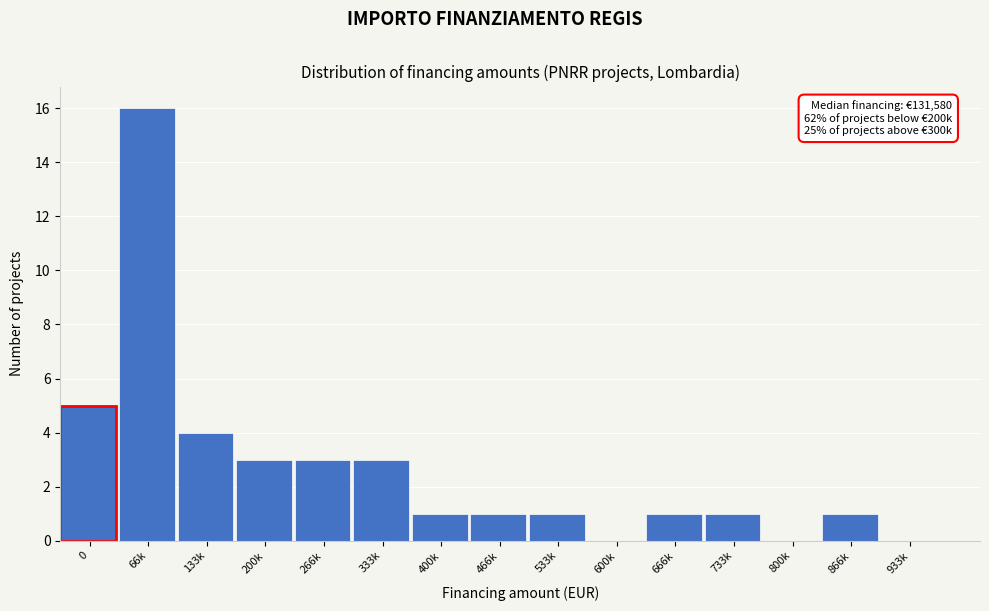

Reading left to right, what are all the values shown in this chart?

0=5	66k=16	133k=4	200k=3	266k=3	333k=3	400k=1	466k=1	533k=1	600k=0	666k=1	733k=1	800k=0	866k=1	933k=0